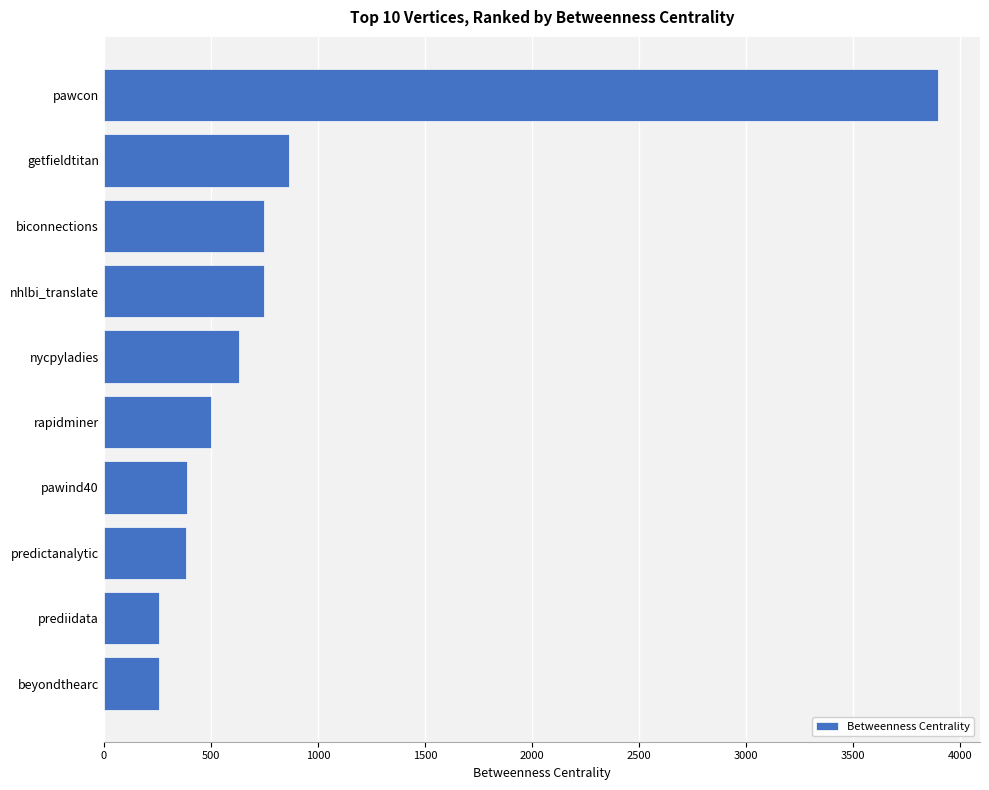

What is the label of the 1st bar from the bottom?

beyondthearc